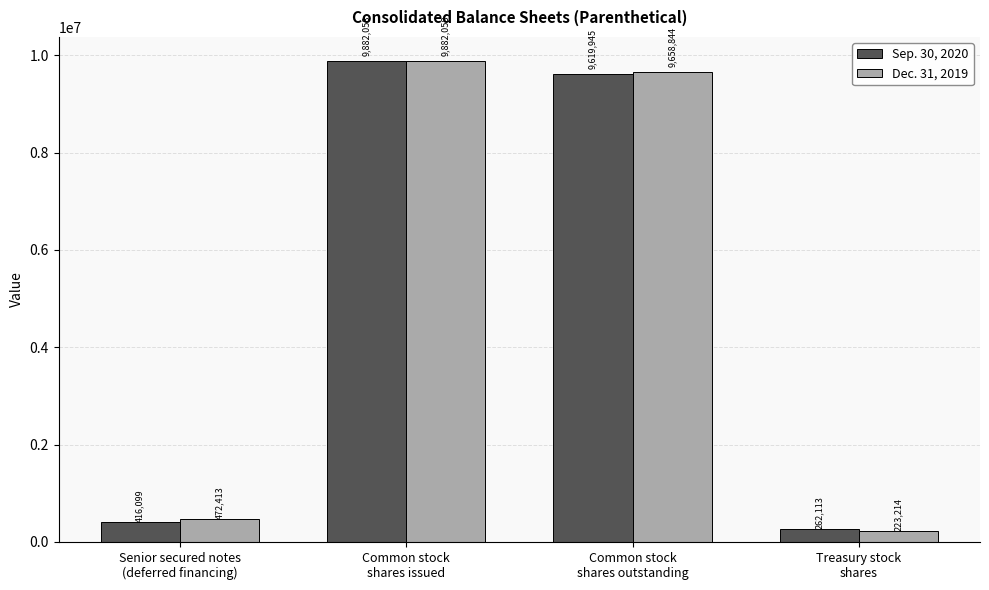

Reading left to right, what are all the values shown in this chart?

Sep. 30, 2020: 416099	9882058	9619945	262113
Dec. 31, 2019: 472413	9882058	9658844	223214